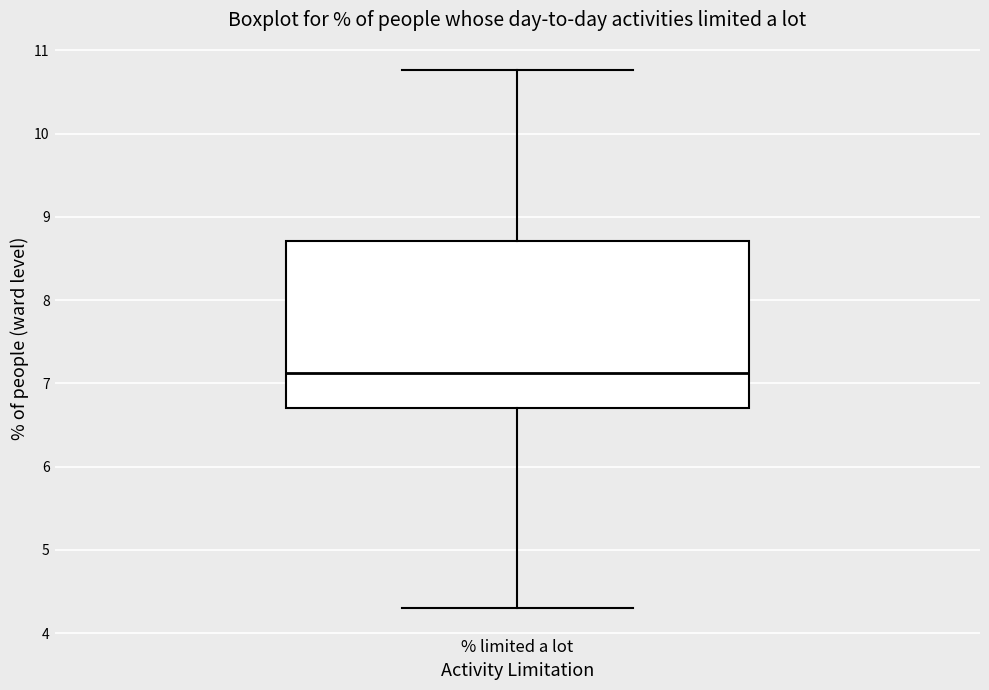

Read this box plot against the y-axis: the position of the median line, the range covered by the box, and the ends of both whiskers. The values are not printed on the chart, so give them approximately, as read against the axis.

median 7.1, box 6.7 to 8.7, whiskers 4.3 to 10.8